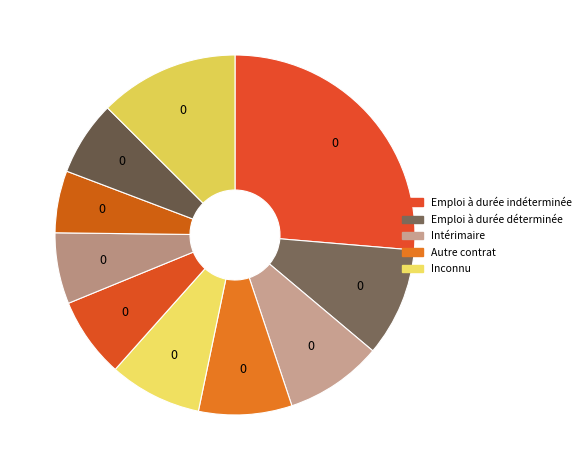

How many slices are in this pie chart?

10